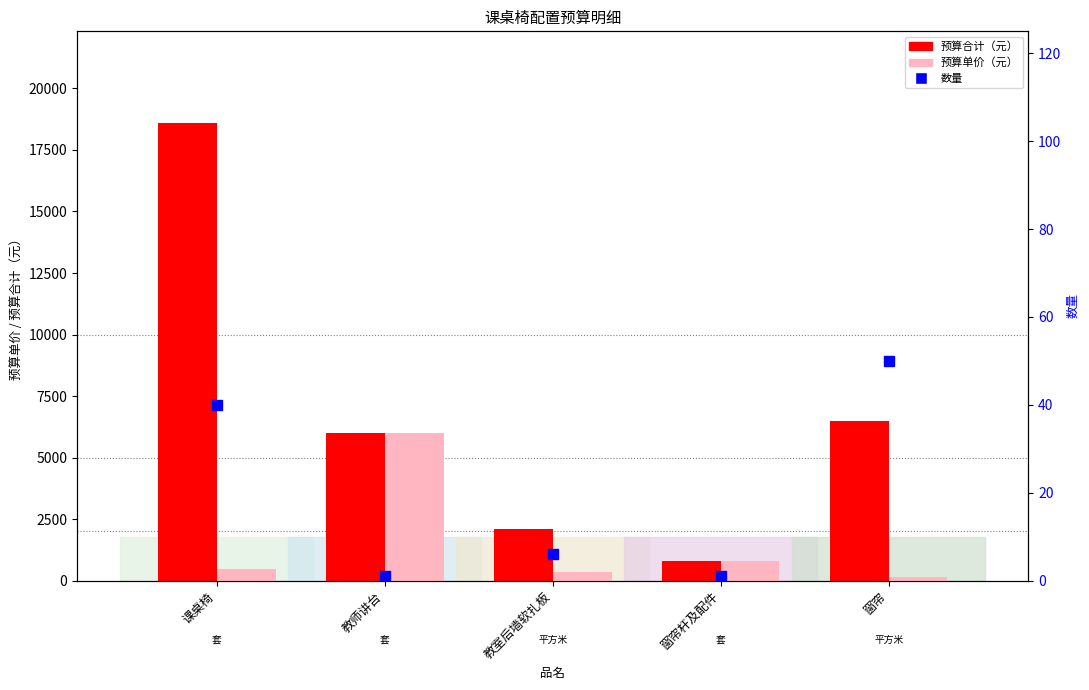

Which series has the widest spread of Y values?

预算合计（元）